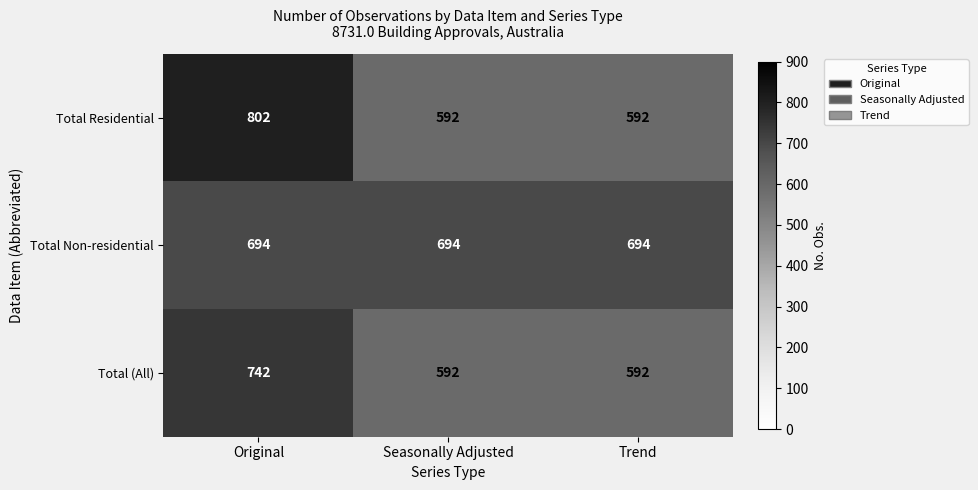

List the series in order of their peak value, highest first.

Total Residential, Total (All), Total Non-residential